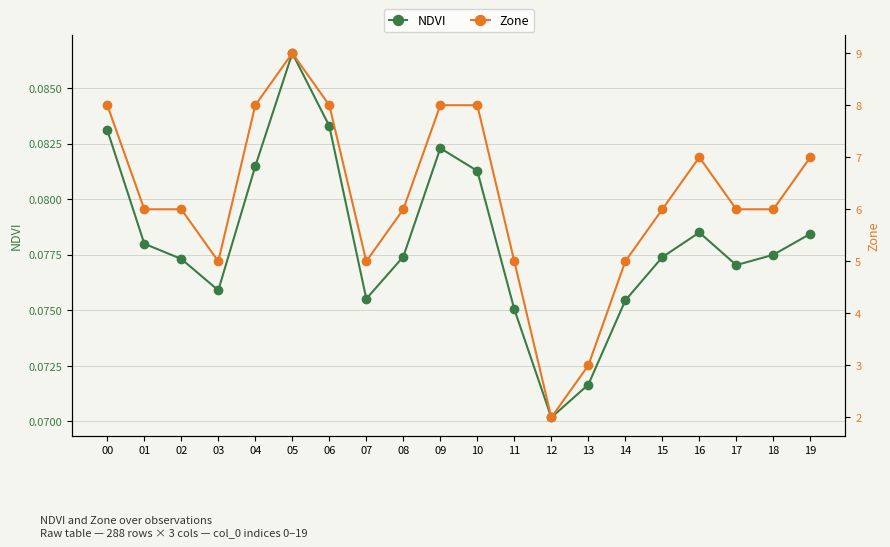

Which category has the lowest value across all series?

12